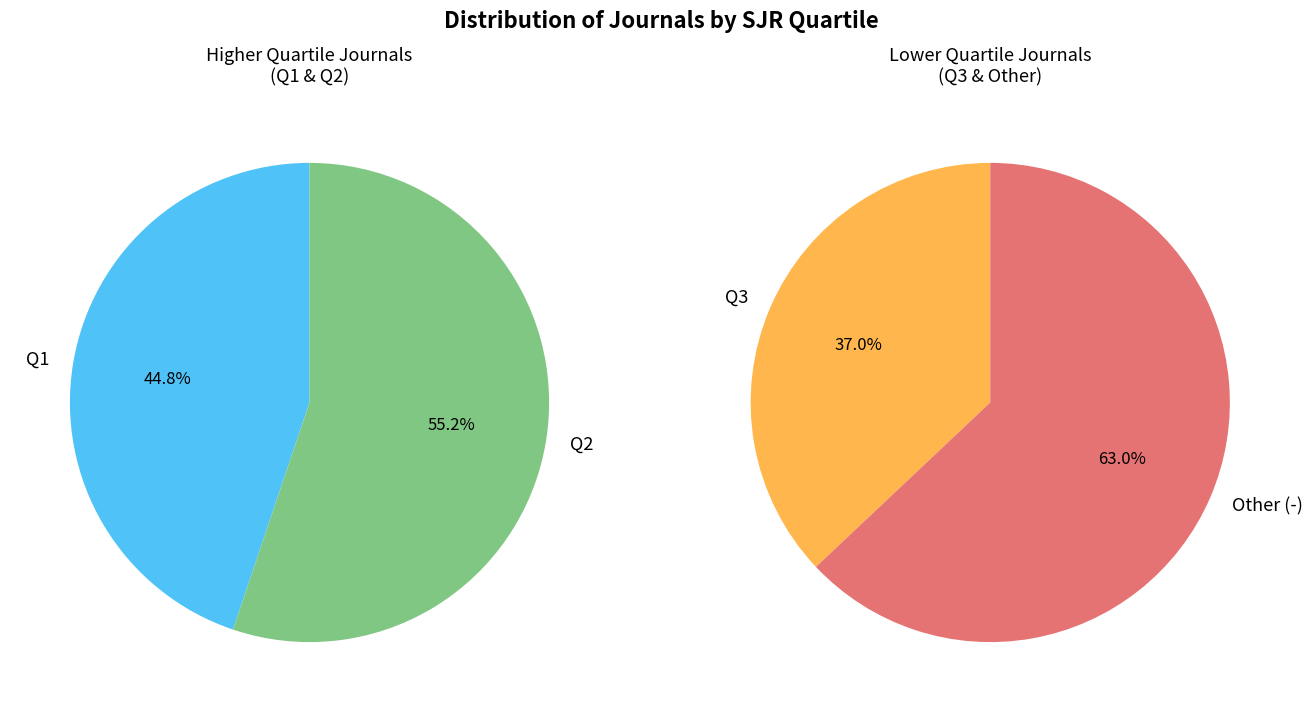

How many slices are in this pie chart?

4